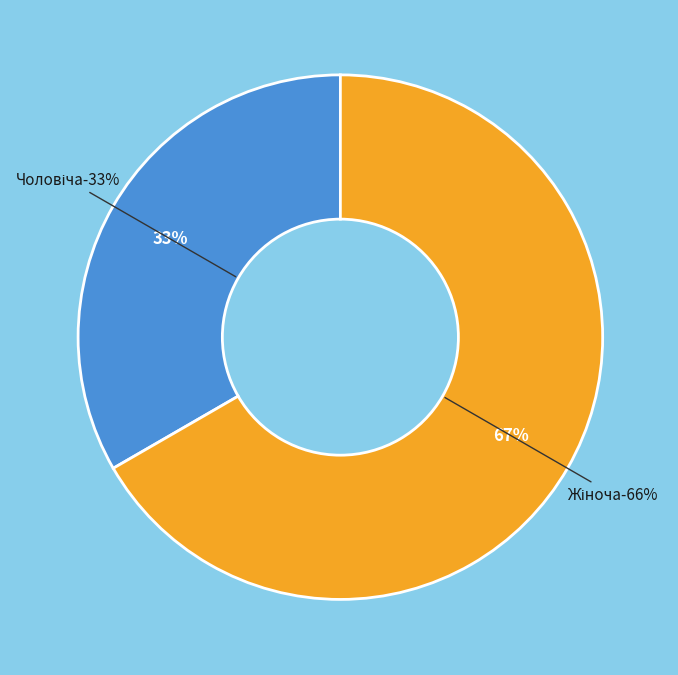

To the nearest percent, what percentage of the pie is Жіноча?

67%